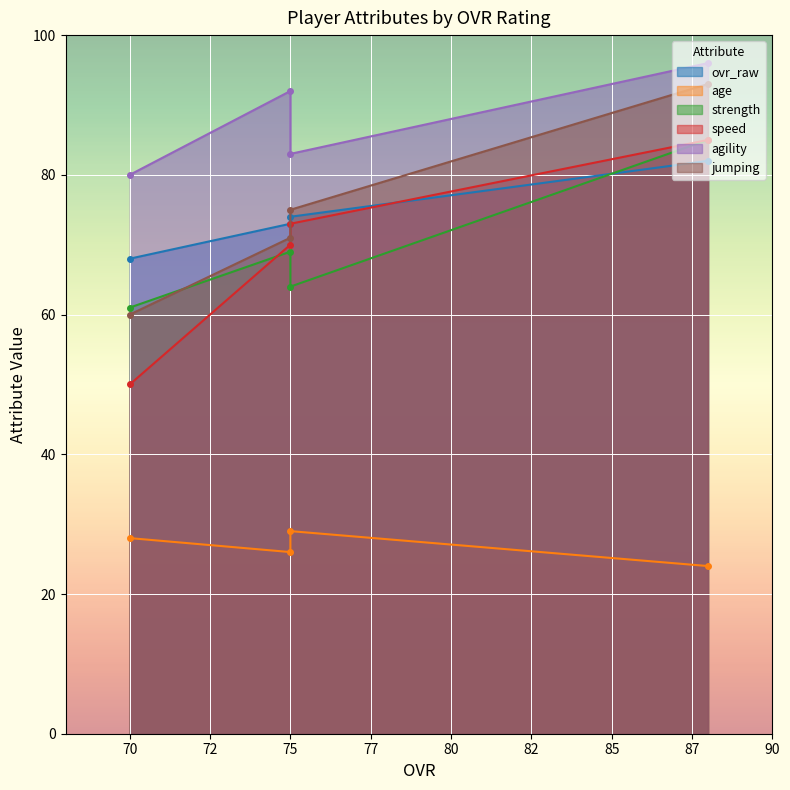

Is the value of strength at 75 greater than the value of agility at 70?

No